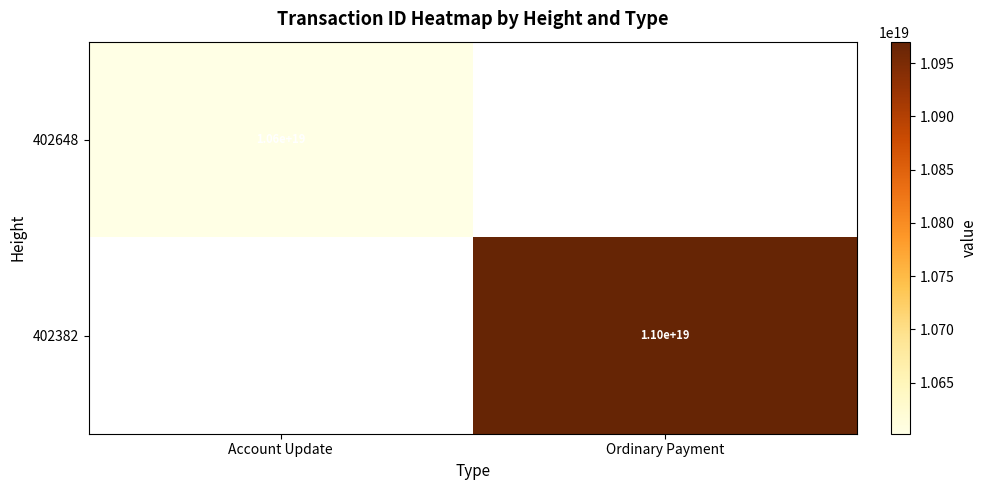

The value of 402382 at Ordinary Payment is 4876580428236589056. True or false?

False